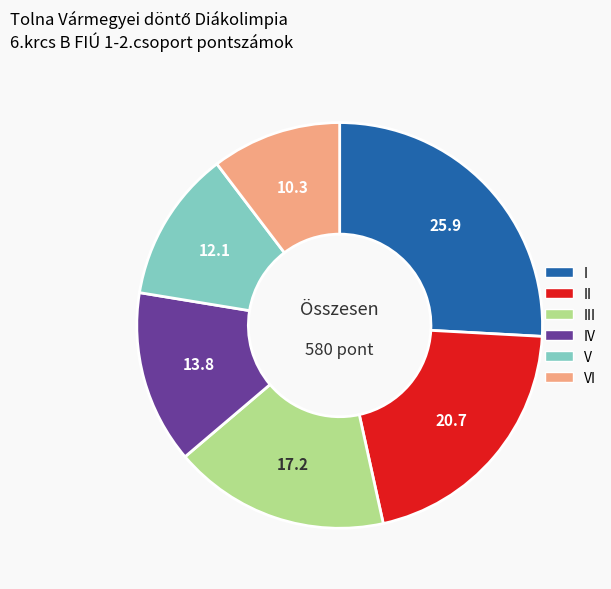

Is there any slice that represents more than half of the pie?

No